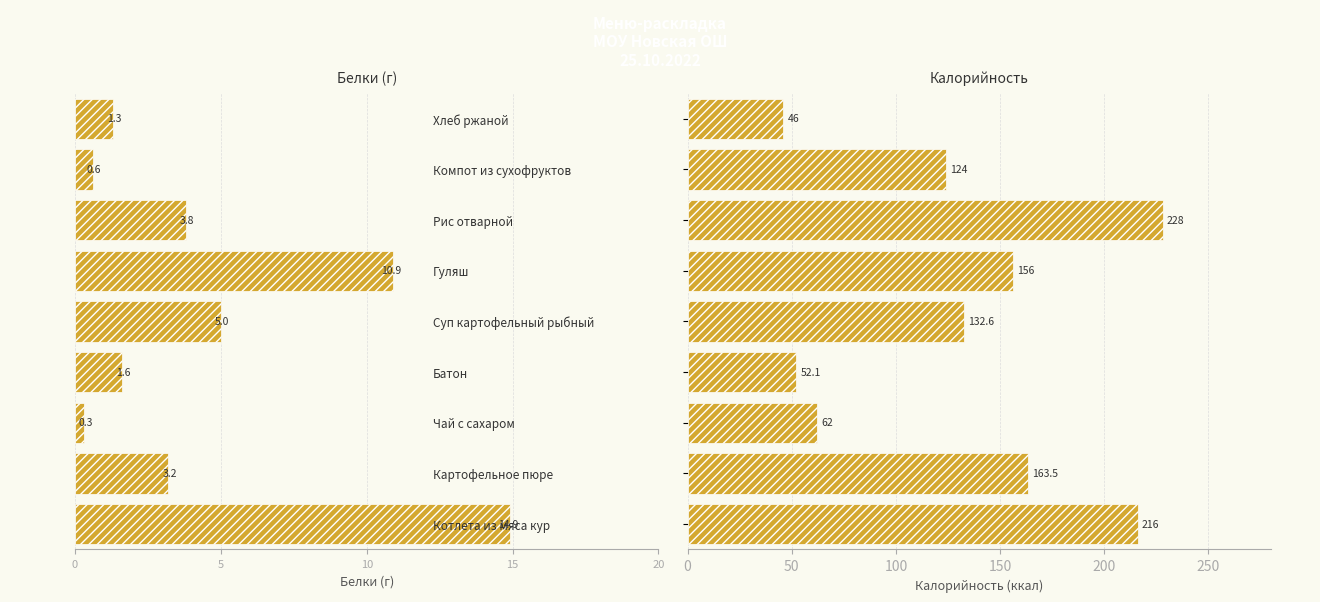

List the series in order of their overall mean, lowest first.

Белки, Калорийность